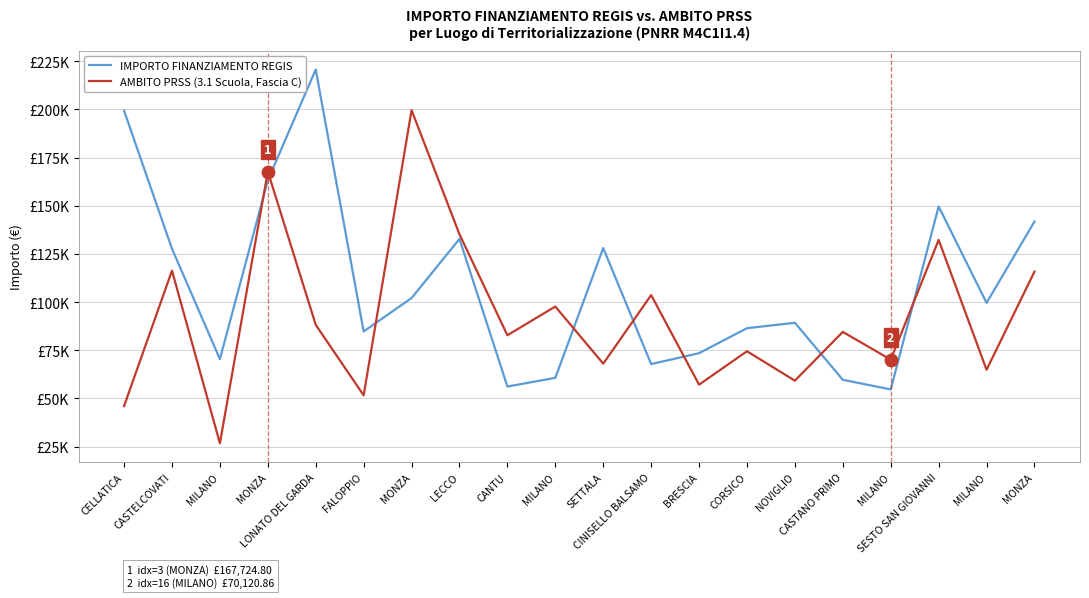

At which category is the sum across all series the highest?

MONZA